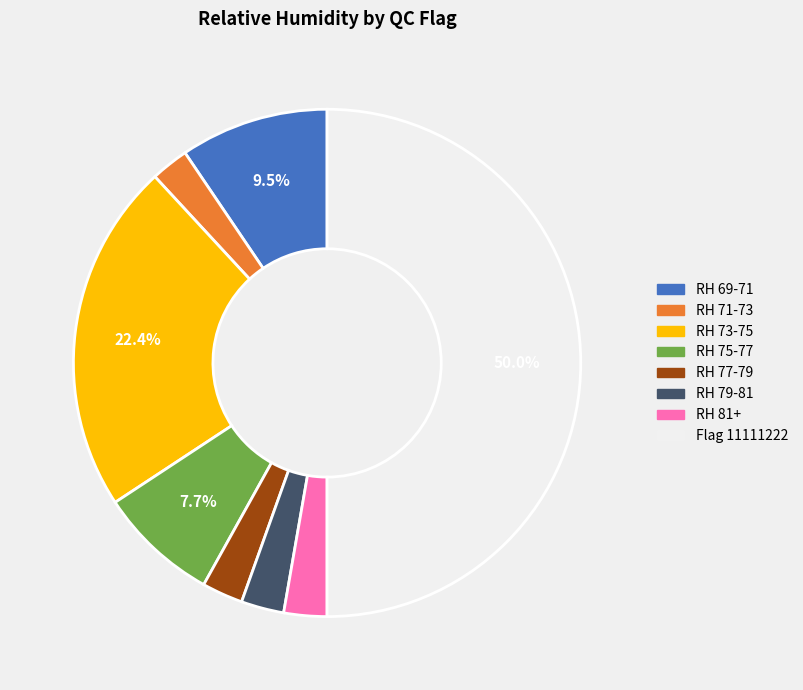

How many segments does this pie chart have?

8